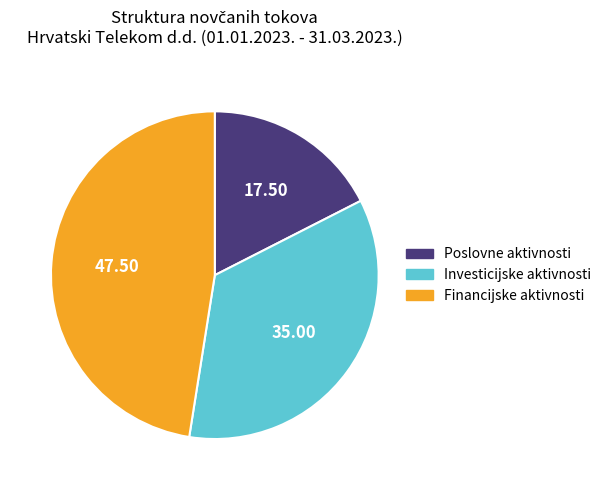

Which category has the smallest portion of the pie?

Poslovne aktivnosti